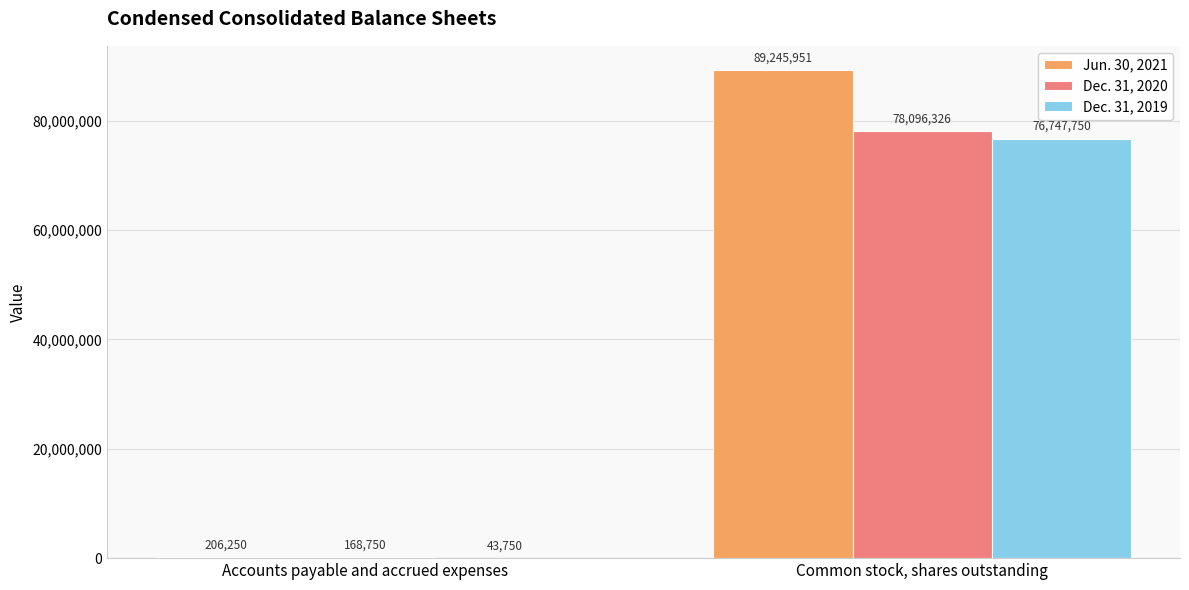

At which category is the sum across all series the highest?

Common stock, shares outstanding